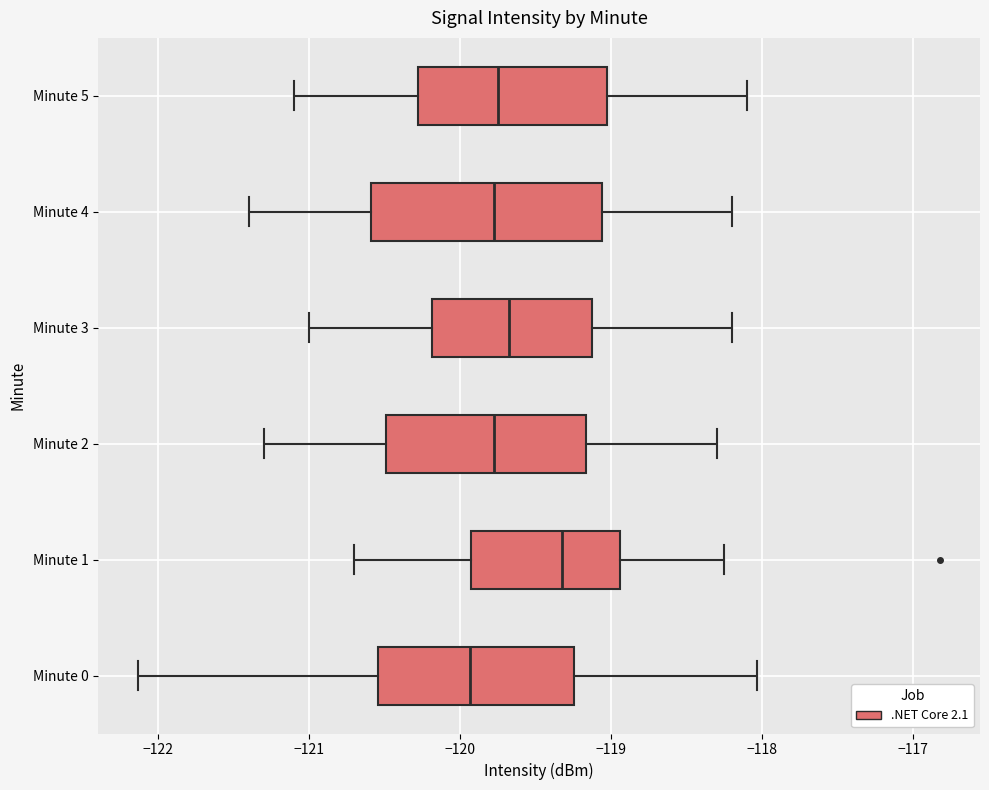

Which box is the widest, from its left edge to its right edge?

Minute 4